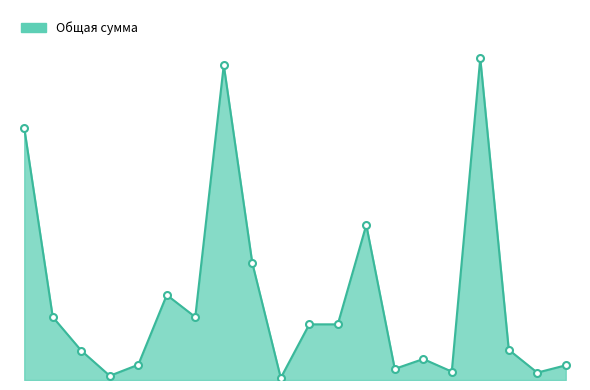

What is the value of the 2nd point from the left?

1500000.0